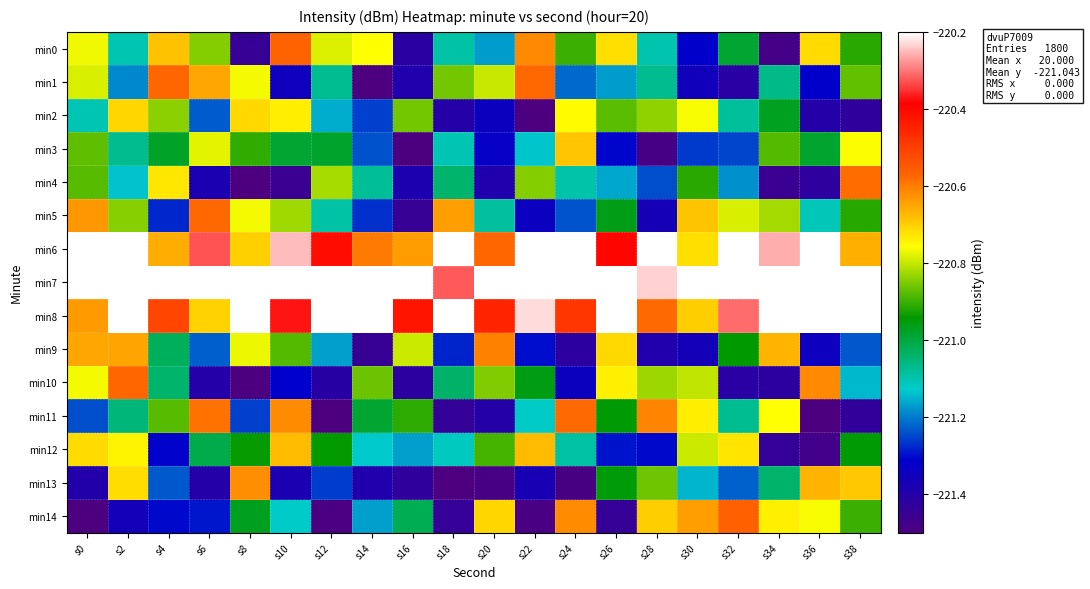

Reading left to right, list all the values displayed in this chart.

min0: s0=-220.8	s2=-221.1	s4=-220.7	s6=-220.8	s8=-221.4	s10=-220.6	s12=-220.8	s14=-220.8	s16=-221.4	s18=-221.1	s20=-221.2	s22=-220.6	s24=-220.9	s26=-220.7	s28=-221.1	s30=-221.3	s32=-221.0	s34=-221.5	s36=-220.7	s38=-220.9
min1: s0=-220.8	s2=-221.2	s4=-220.6	s6=-220.6	s8=-220.8	s10=-221.3	s12=-221.1	s14=-221.5	s16=-221.4	s18=-220.9	s20=-220.8	s22=-220.6	s24=-221.2	s26=-221.2	s28=-221.1	s30=-221.4	s32=-221.4	s34=-221.1	s36=-221.3	s38=-220.9
min2: s0=-221.1	s2=-220.7	s4=-220.8	s6=-221.2	s8=-220.7	s10=-220.7	s12=-221.2	s14=-221.3	s16=-220.9	s18=-221.4	s20=-221.3	s22=-221.5	s24=-220.8	s26=-220.9	s28=-220.8	s30=-220.8	s32=-221.1	s34=-221.0	s36=-221.4	s38=-221.4
min3: s0=-220.9	s2=-221.1	s4=-221.0	s6=-220.8	s8=-220.9	s10=-221.0	s12=-221.0	s14=-221.2	s16=-221.5	s18=-221.1	s20=-221.3	s22=-221.1	s24=-220.7	s26=-221.3	s28=-221.5	s30=-221.3	s32=-221.2	s34=-220.9	s36=-221.0	s38=-220.8
min4: s0=-220.9	s2=-221.1	s4=-220.7	s6=-221.4	s8=-221.5	s10=-221.5	s12=-220.8	s14=-221.1	s16=-221.4	s18=-221.0	s20=-221.4	s22=-220.8	s24=-221.1	s26=-221.2	s28=-221.2	s30=-220.9	s32=-221.2	s34=-221.5	s36=-221.4	s38=-220.6
min5: s0=-220.6	s2=-220.8	s4=-221.3	s6=-220.6	s8=-220.8	s10=-220.8	s12=-221.1	s14=-221.3	s16=-221.4	s18=-220.6	s20=-221.1	s22=-221.3	s24=-221.2	s26=-221.0	s28=-221.4	s30=-220.7	s32=-220.8	s34=-220.8	s36=-221.1	s38=-220.9
min6: s0=-220.2	s2=-220.1	s4=-220.7	s6=-220.3	s8=-220.7	s10=-220.2	s12=-220.4	s14=-220.6	s16=-220.6	s18=-220.2	s20=-220.6	s22=-219.8	s24=-220.2	s26=-220.4	s28=-220.2	s30=-220.7	s32=-219.8	s34=-220.3	s36=-220.0	s38=-220.7
min7: s0=-219.9	s2=-219.9	s4=-219.4	s6=-219.8	s8=-219.9	s10=-220.1	s12=-220.0	s14=-219.8	s16=-219.9	s18=-220.3	s20=-219.5	s22=-219.4	s24=-220.2	s26=-219.8	s28=-220.2	s30=-219.7	s32=-220.1	s34=-219.7	s36=-219.6	s38=-219.6
min8: s0=-220.6	s2=-219.8	s4=-220.5	s6=-220.7	s8=-220.2	s10=-220.4	s12=-219.9	s14=-219.9	s16=-220.4	s18=-219.8	s20=-220.5	s22=-220.2	s24=-220.5	s26=-219.8	s28=-220.6	s30=-220.7	s32=-220.3	s34=-219.8	s36=-219.9	s38=-220.0
min9: s0=-220.7	s2=-220.6	s4=-221.0	s6=-221.2	s8=-220.8	s10=-220.9	s12=-221.2	s14=-221.4	s16=-220.8	s18=-221.3	s20=-220.6	s22=-221.3	s24=-221.4	s26=-220.7	s28=-221.4	s30=-221.4	s32=-220.9	s34=-220.7	s36=-221.3	s38=-221.2
min10: s0=-220.8	s2=-220.6	s4=-221.0	s6=-221.4	s8=-221.5	s10=-221.3	s12=-221.4	s14=-220.9	s16=-221.4	s18=-221.0	s20=-220.8	s22=-221.0	s24=-221.3	s26=-220.7	s28=-220.8	s30=-220.8	s32=-221.4	s34=-221.4	s36=-220.6	s38=-221.1
min11: s0=-221.2	s2=-221.1	s4=-220.9	s6=-220.6	s8=-221.3	s10=-220.6	s12=-221.5	s14=-221.0	s16=-220.9	s18=-221.4	s20=-221.4	s22=-221.1	s24=-220.6	s26=-220.9	s28=-220.6	s30=-220.7	s32=-221.1	s34=-220.8	s36=-221.5	s38=-221.4
min12: s0=-220.7	s2=-220.7	s4=-221.3	s6=-221.0	s8=-220.9	s10=-220.7	s12=-220.9	s14=-221.1	s16=-221.2	s18=-221.1	s20=-220.9	s22=-220.7	s24=-221.1	s26=-221.3	s28=-221.3	s30=-220.8	s32=-220.7	s34=-221.4	s36=-221.5	s38=-220.9
min13: s0=-221.4	s2=-220.7	s4=-221.2	s6=-221.4	s8=-220.6	s10=-221.4	s12=-221.3	s14=-221.4	s16=-221.4	s18=-221.5	s20=-221.5	s22=-221.4	s24=-221.5	s26=-221.0	s28=-220.9	s30=-221.1	s32=-221.2	s34=-221.0	s36=-220.7	s38=-220.7
min14: s0=-221.5	s2=-221.4	s4=-221.3	s6=-221.3	s8=-221.0	s10=-221.1	s12=-221.5	s14=-221.2	s16=-221.0	s18=-221.4	s20=-220.7	s22=-221.5	s24=-220.6	s26=-221.4	s28=-220.7	s30=-220.6	s32=-220.6	s34=-220.7	s36=-220.8	s38=-220.9